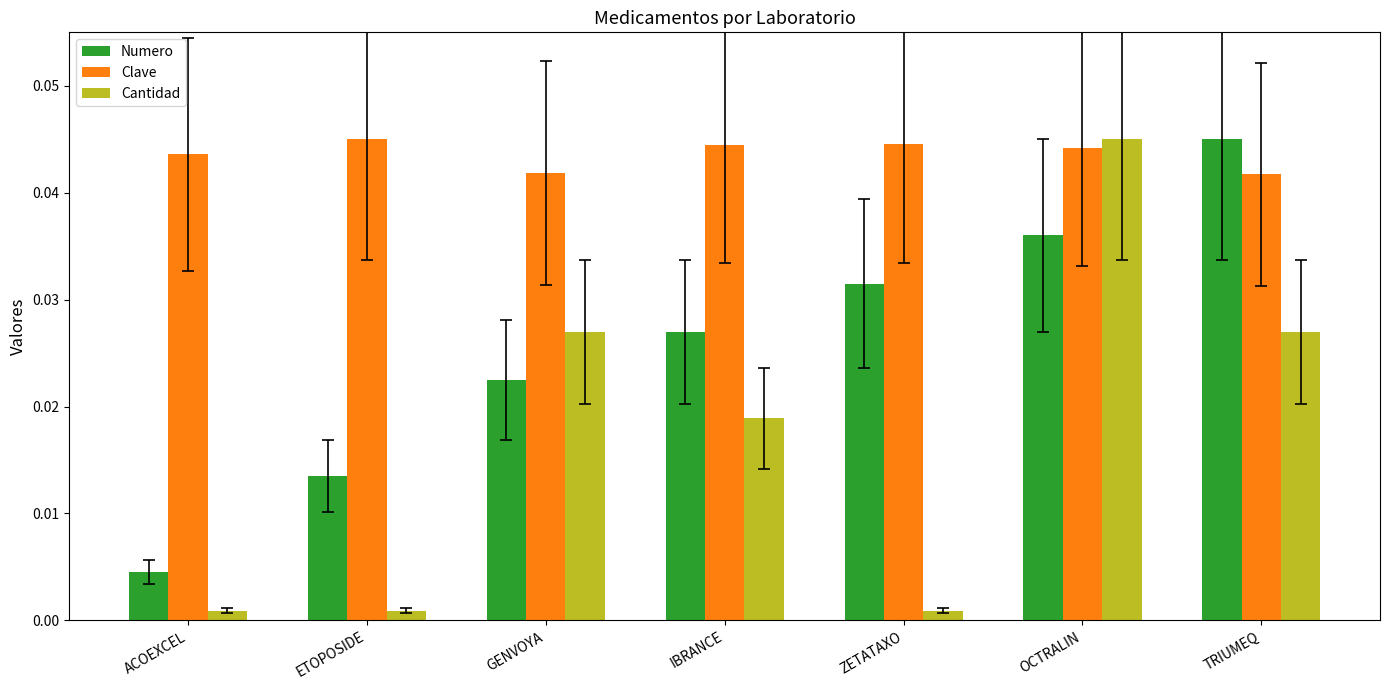

Is it true that Numero equals 0.1 at TRIUMEQ?

False